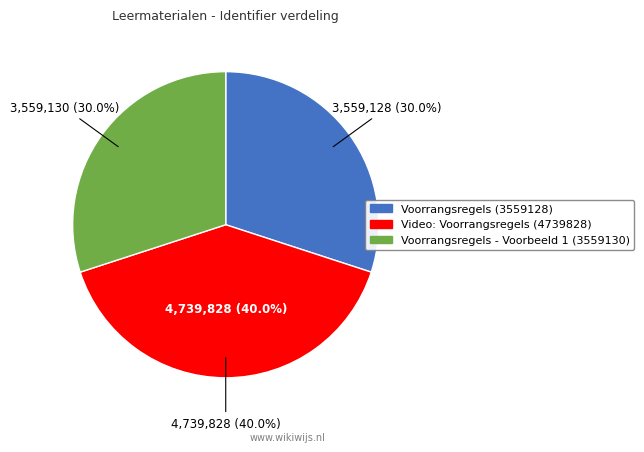

Which category has the biggest portion of the pie?

Video: Voorrangsregels (4739828)